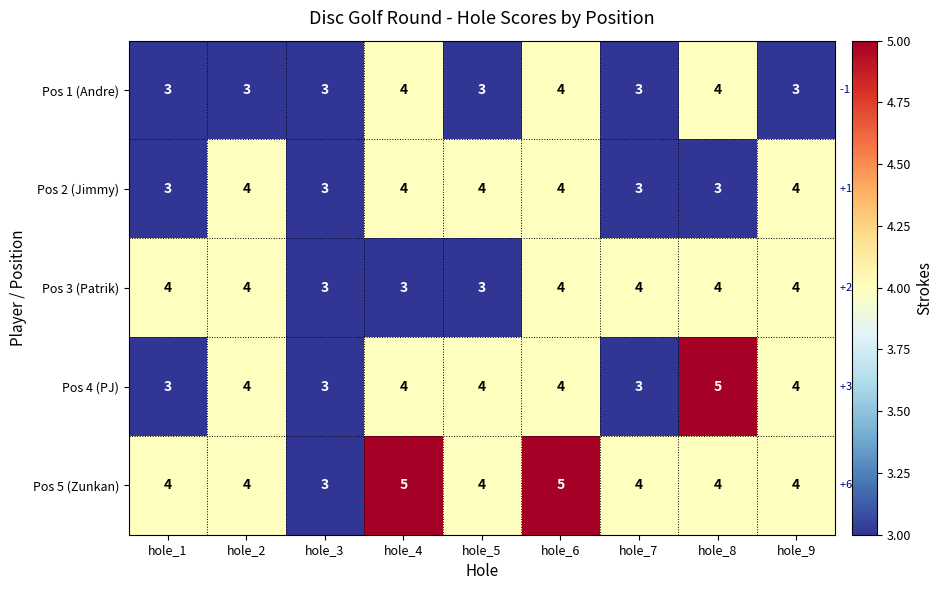

Which series has the largest range (max minus min)?

Pos 4 (PJ)